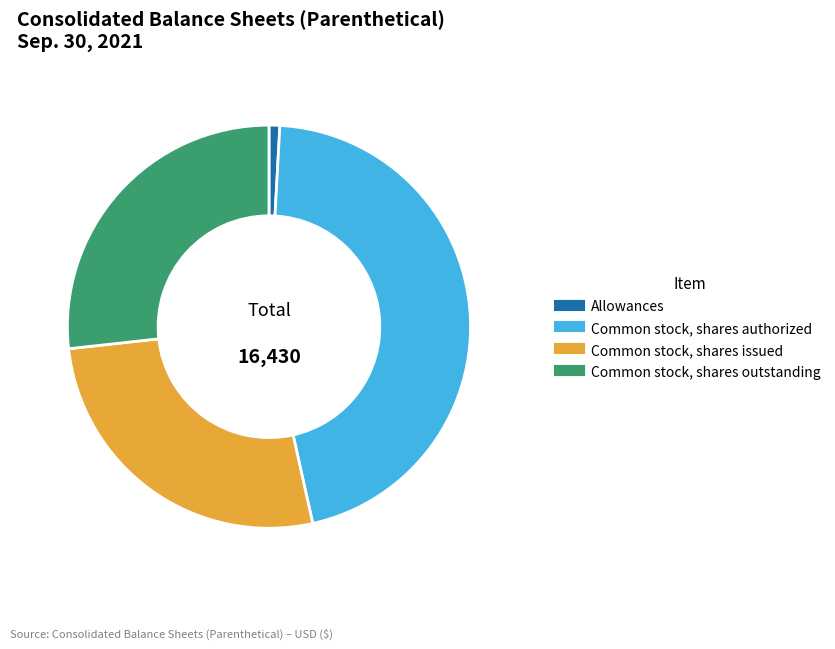

Which slice is the largest?

Common stock, shares authorized